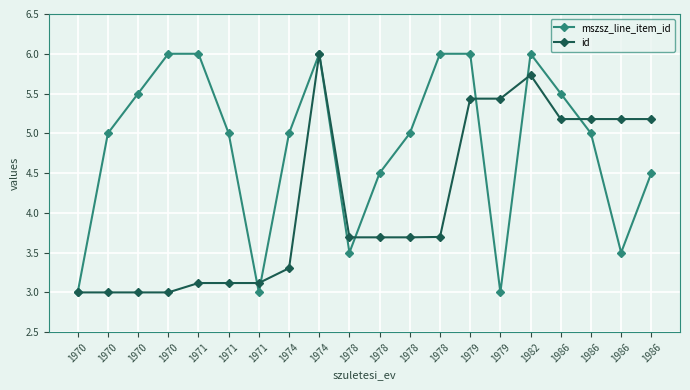

Reading right to left, what are all the values shown in this chart?

mszsz_line_item_id: 4.5	3.5	5.0	5.5	6.0	3.0	6.0	6.0	5.0	4.5	3.5	6.0	5.0	3.0	5.0	6.0	6.0	5.5	5.0	3.0
id: 5.2	5.2	5.2	5.2	5.7	5.4	5.4	3.7	3.7	3.7	3.7	6.0	3.3	3.1	3.1	3.1	3.0	3.0	3.0	3.0